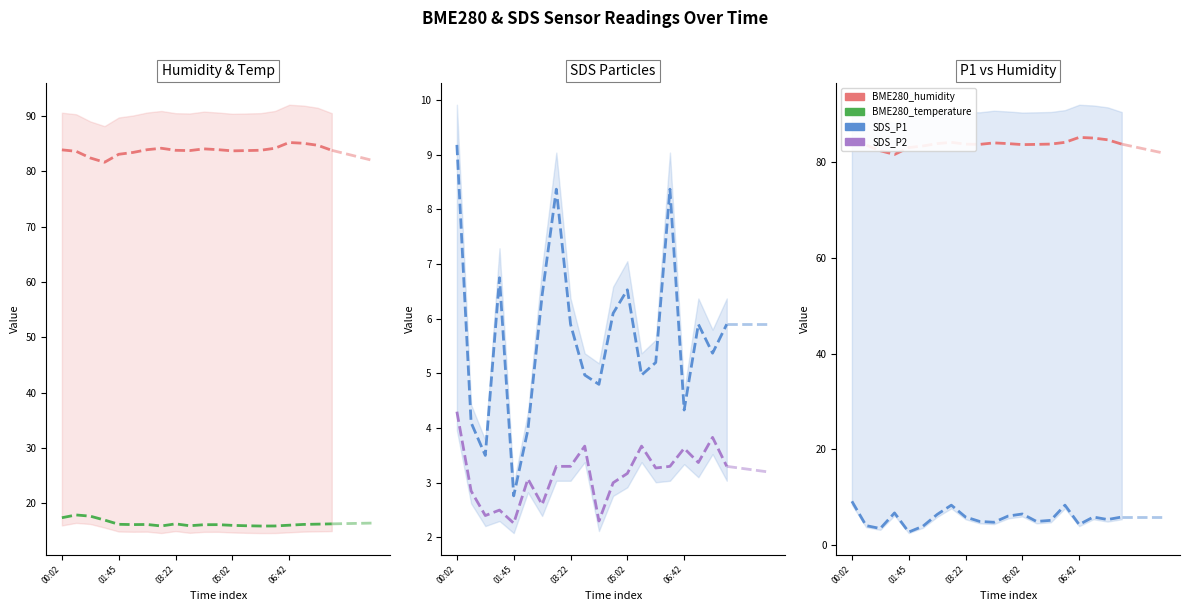

How many lines are shown in the chart?

4